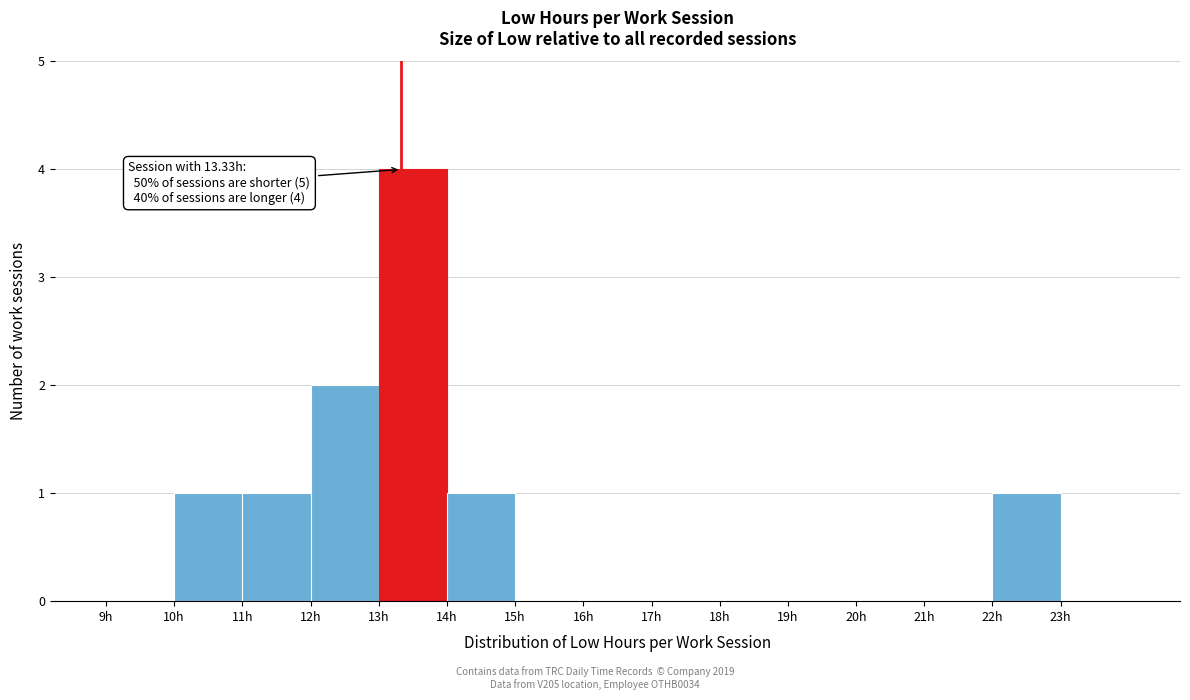

Which range on the x-axis has the tallest bar?

13 to 14